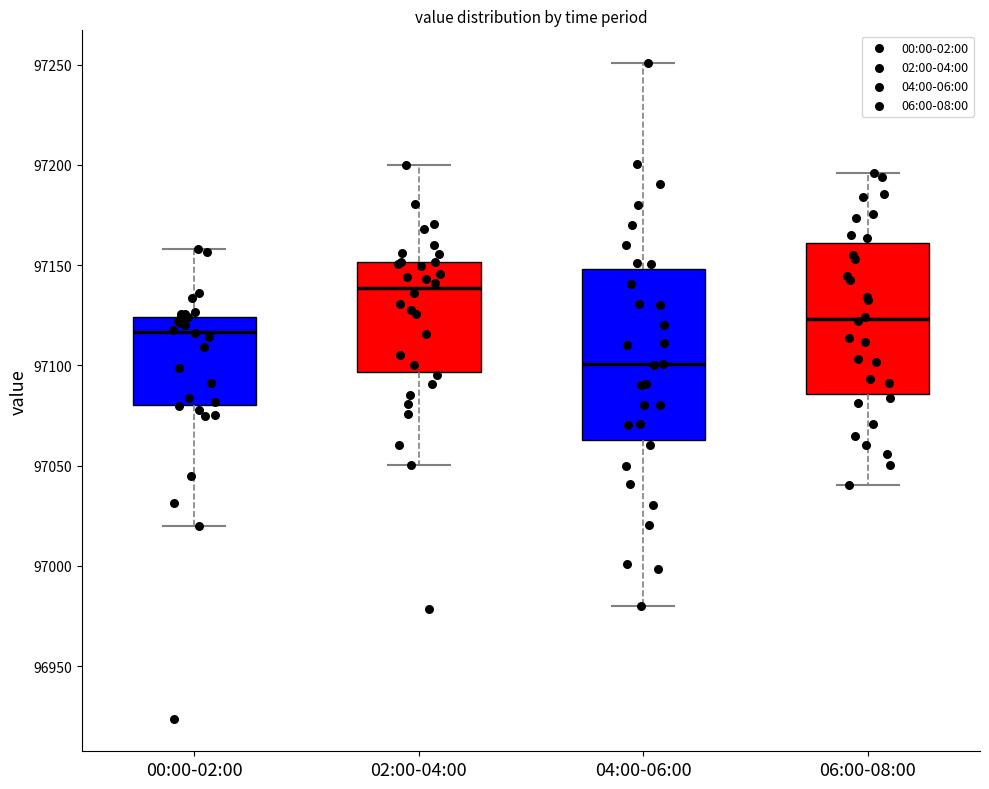

Comparing the boxes themselves (not the whiskers), which one is the tallest?

04:00-06:00